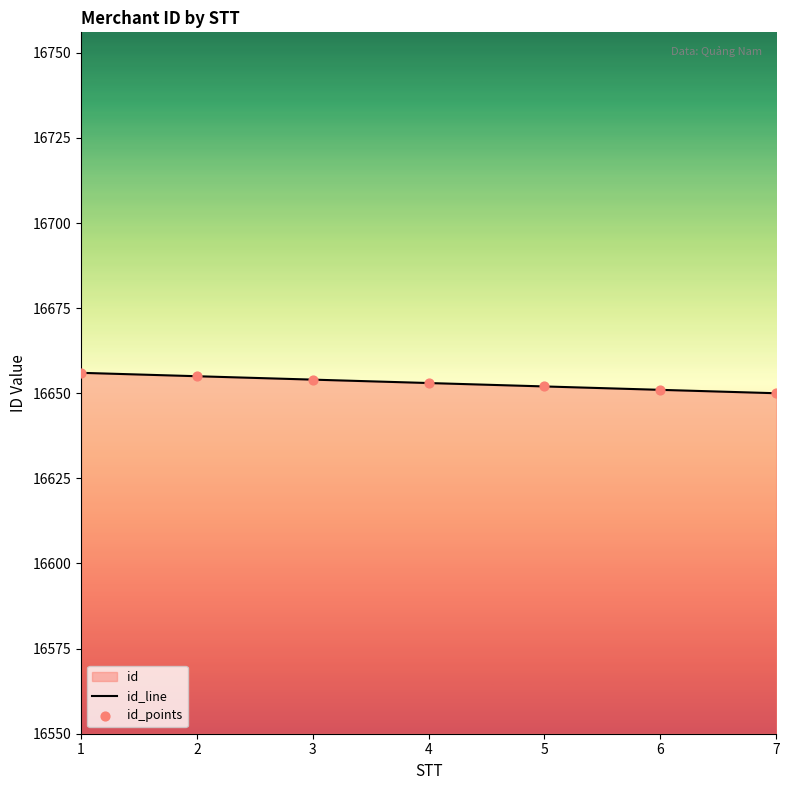

What is the total value across all series at 2?

33310